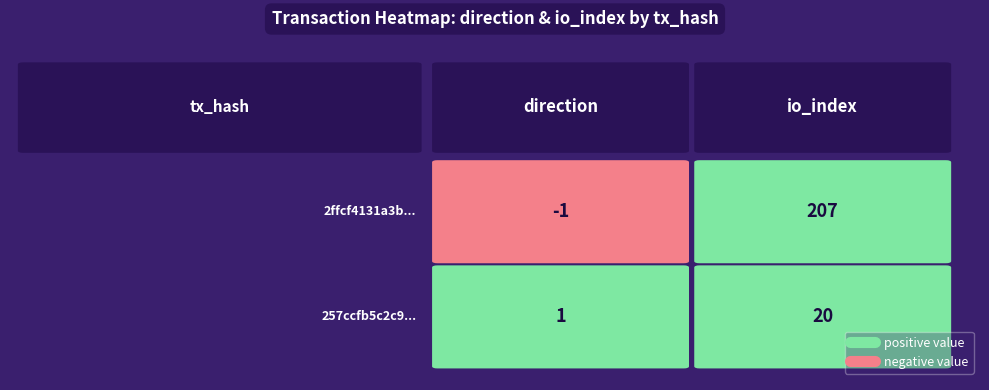

Reading left to right, what are all the values shown in this chart?

2ffcf4131a3b8e14a26d0ccf3250436a507d01b...: -1	207
257ccfb5c2c961890d8d8d07ea862524f315177...: 1	20